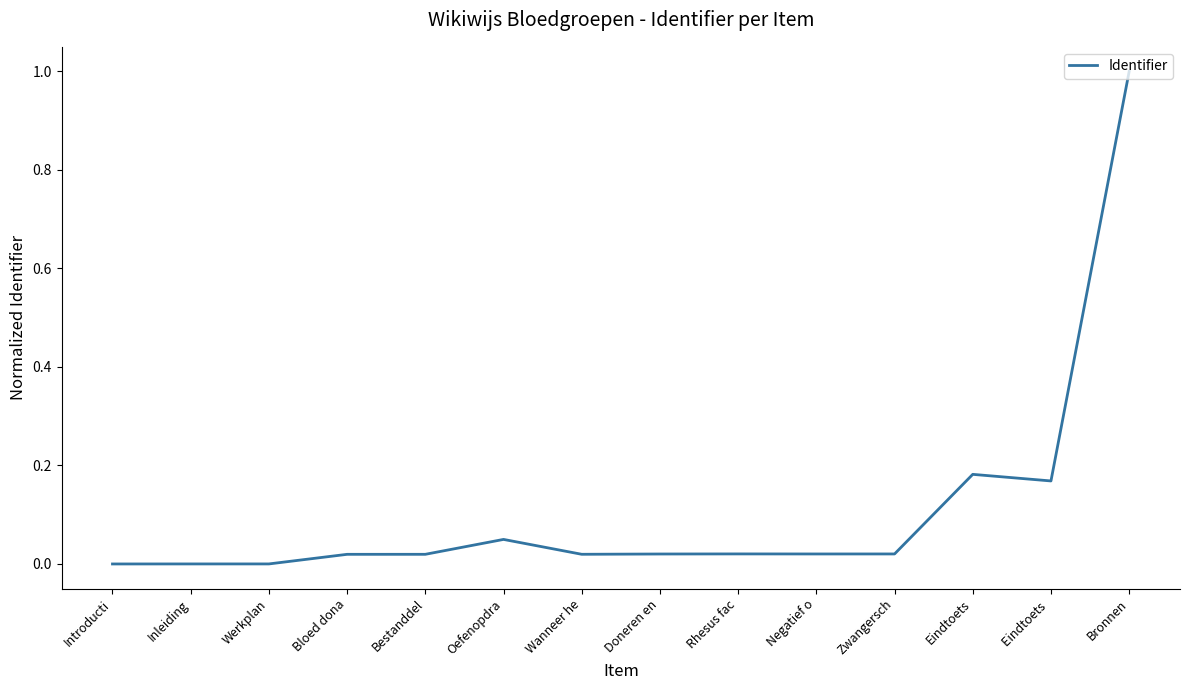

What is the maximum value shown in the chart?

1.0